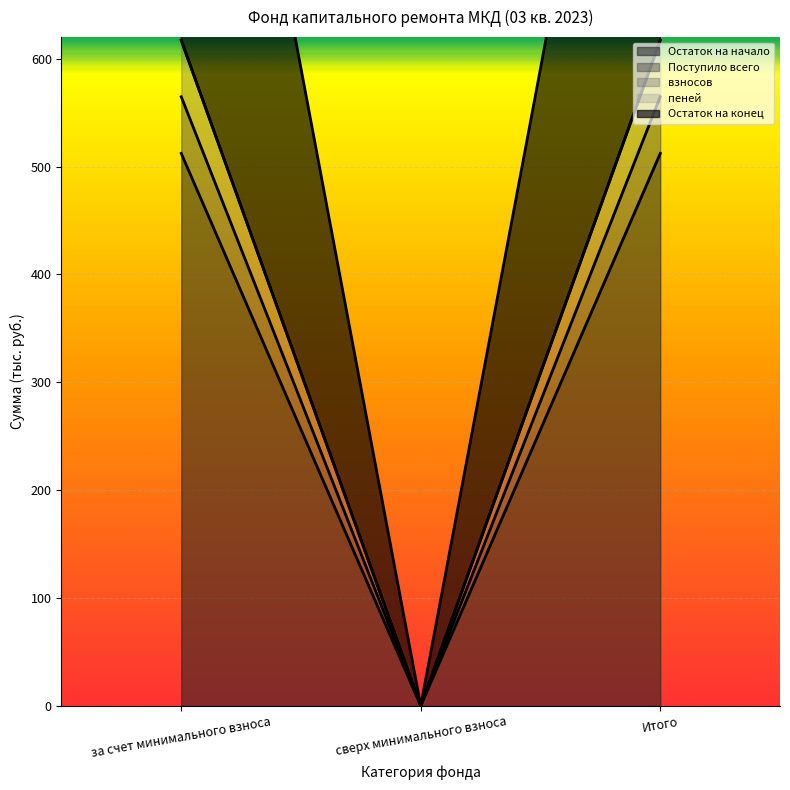

Is the value of Остаток на конец at Итого greater than the value of взносов at сверх минимального взноса?

Yes